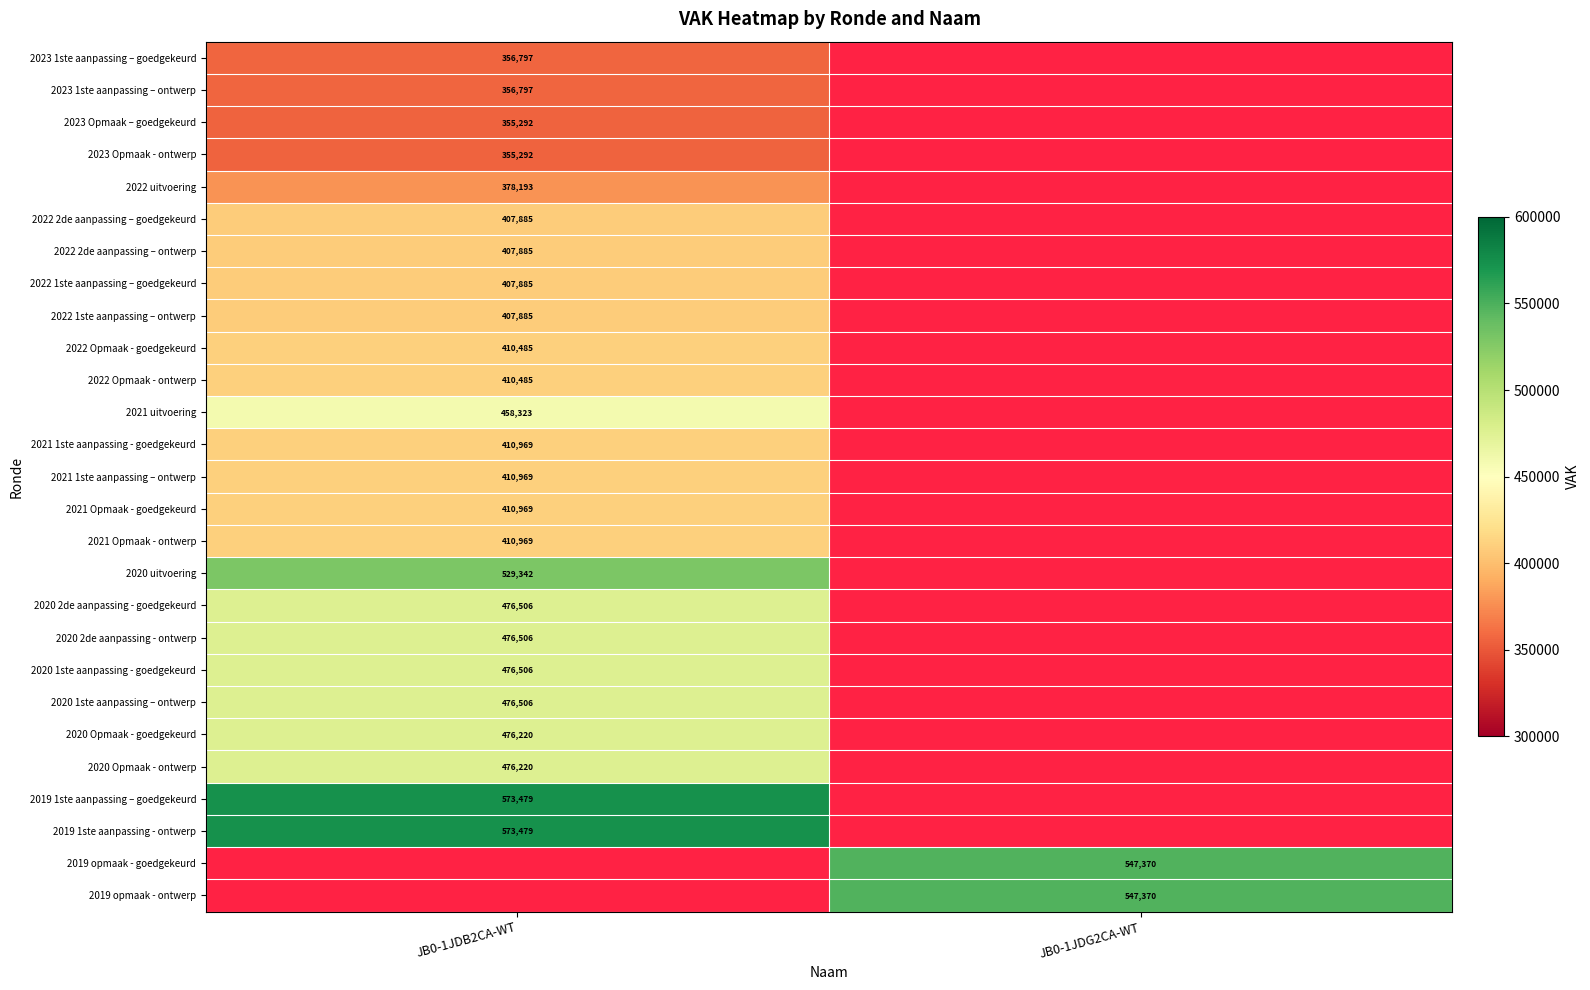

The 2021 Opmaak - ontwerp series shows 159856 at JB0-1JDB2CA-WT. True or false?

False